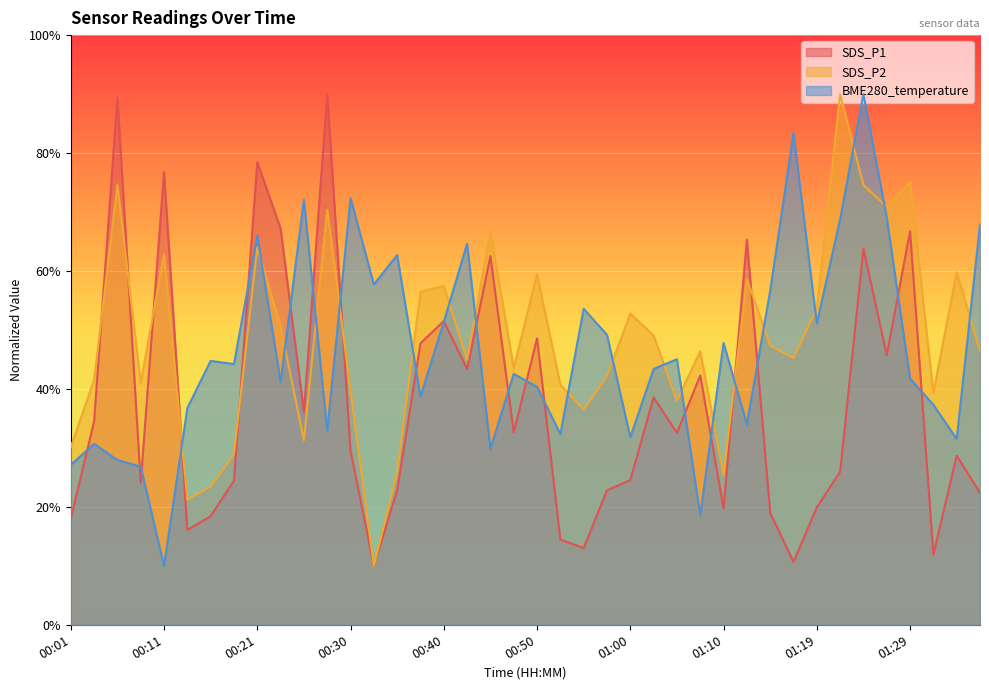

After their last crossing, which series has the higher values: BME280_temperature or SDS_P2?

BME280_temperature